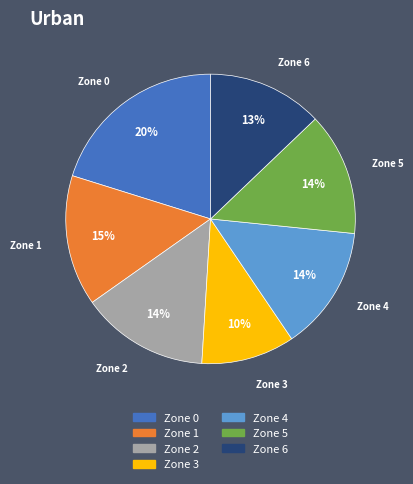

Is the sum of Zone 3 and Zone 2 greater than half?

No